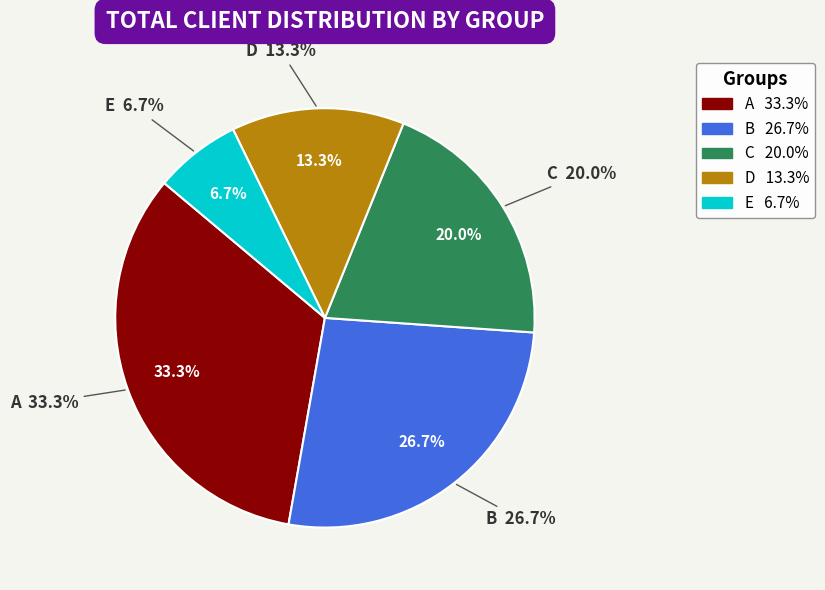

To the nearest percent, what is the difference between the A and C slice percentages?

13%